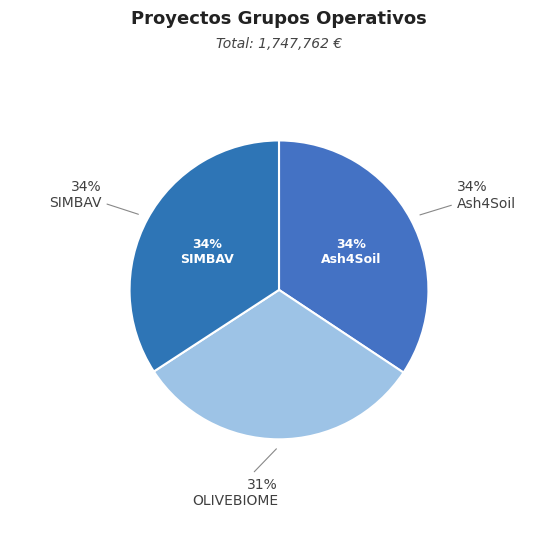

Combined, do OLIVEBIOME and Ash4Soil account for over 50%?

Yes